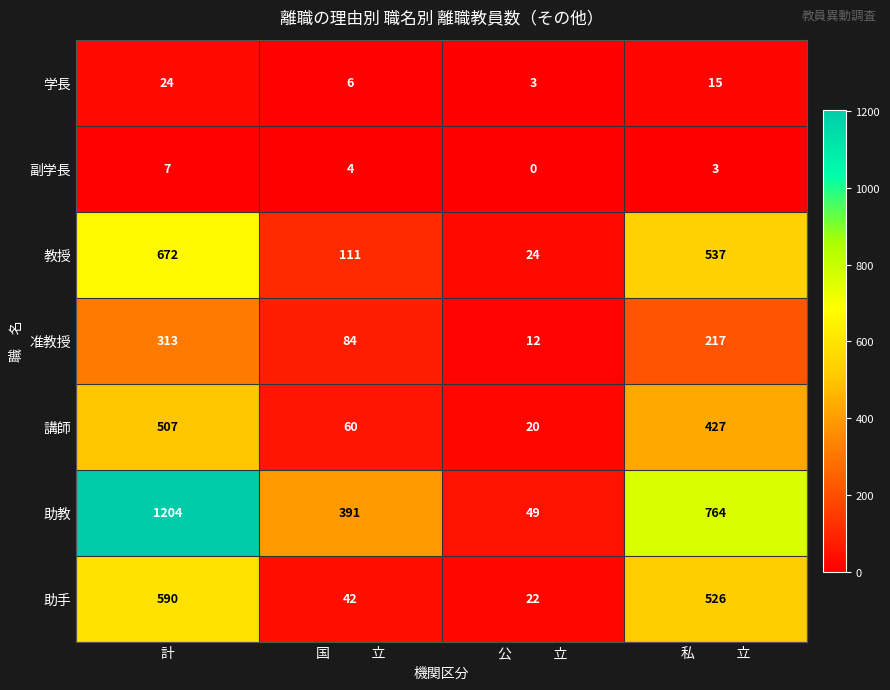

Which series changed the most between 国　　　立 and 私　　　立?

助手